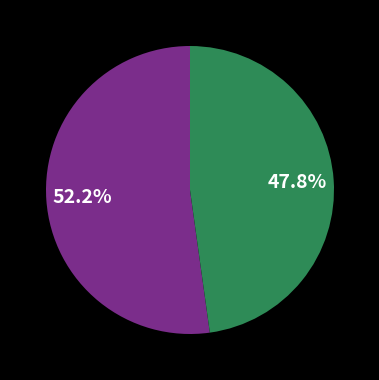

Is there any slice that represents more than half of the pie?

Yes